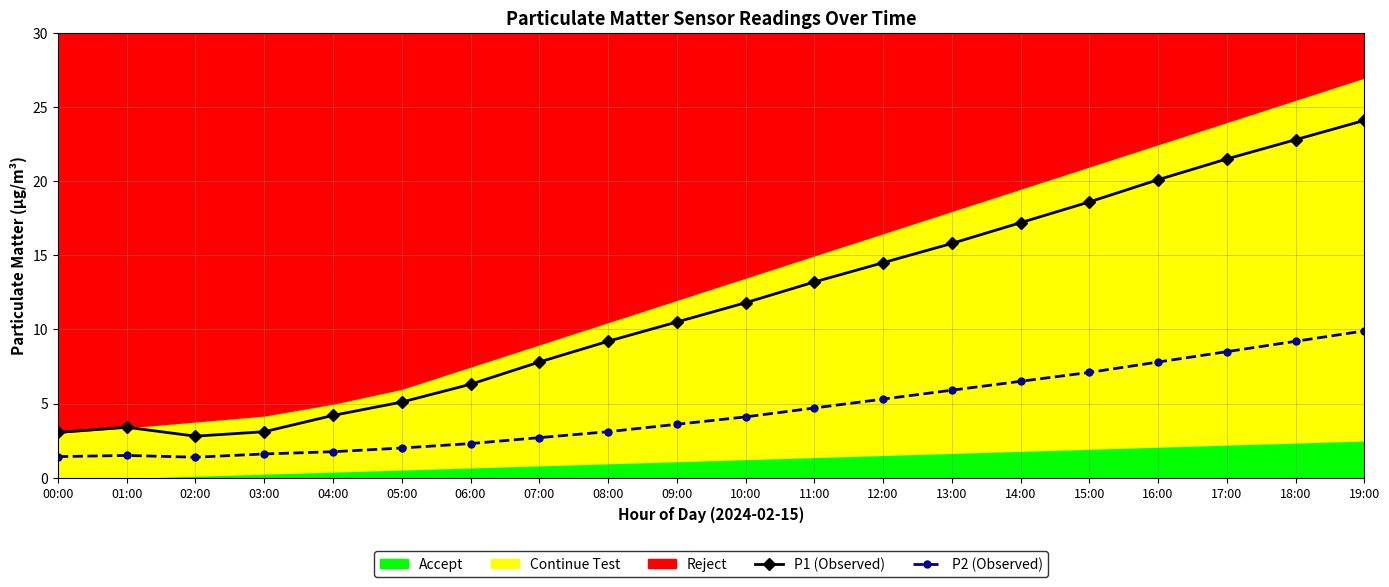

What position from the right is 19:00?

1